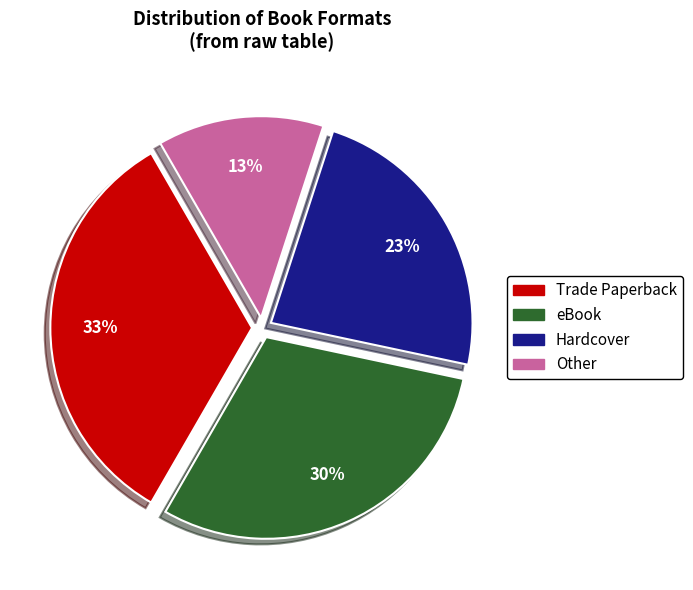

What is the largest slice in the pie chart?

Trade Paperback